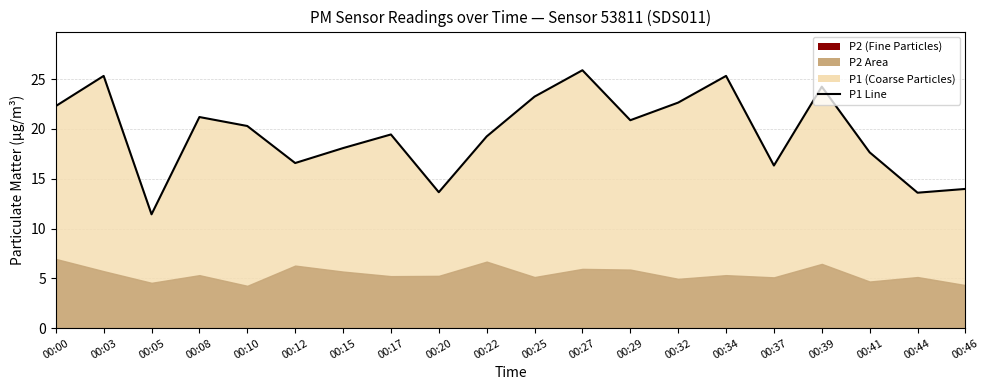

Reading left to right, what are all the values shown in this chart?

22.3	25.3	11.4	21.2	20.3	16.6	18.1	19.4	13.7	19.2	23.2	25.9	20.9	22.6	25.3	16.3	24.2	17.6	13.6	14.0